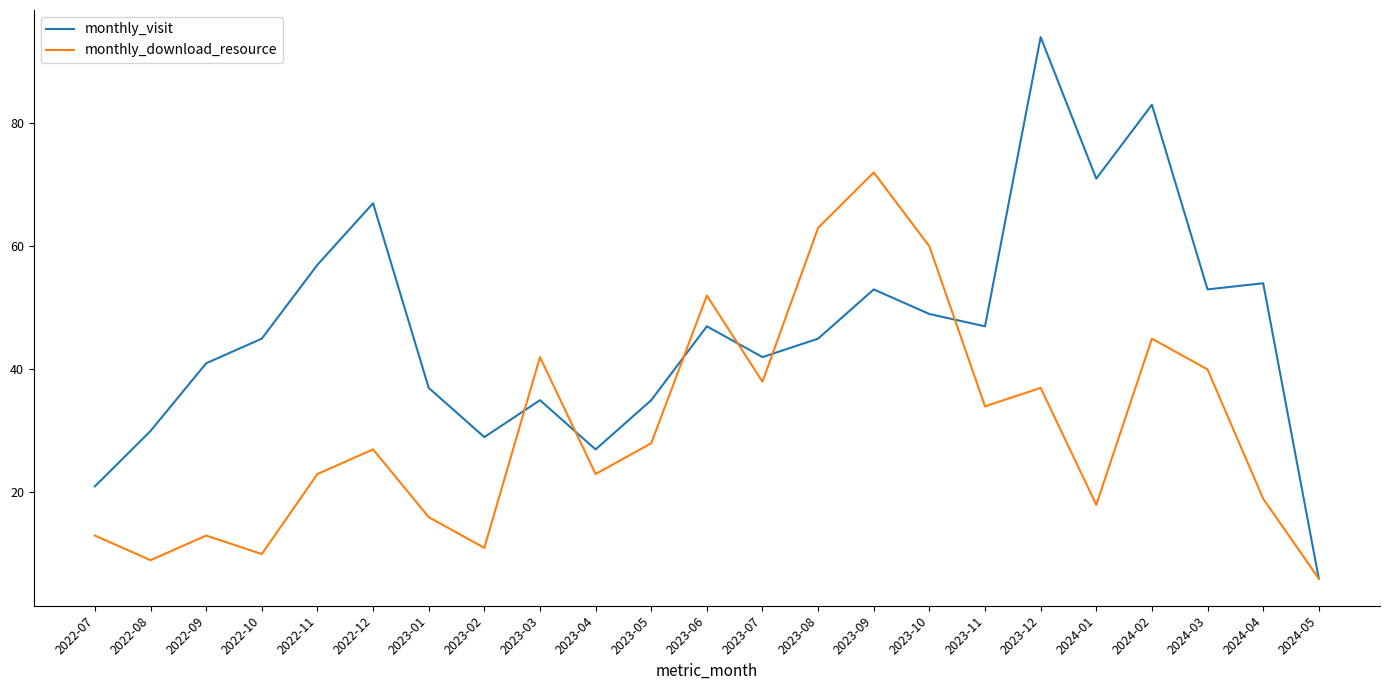

Reading left to right, extract all data points from this chart.

monthly_visit: 2022-07=21	2022-08=30	2022-09=41	2022-10=45	2022-11=57	2022-12=67	2023-01=37	2023-02=29	2023-03=35	2023-04=27	2023-05=35	2023-06=47	2023-07=42	2023-08=45	2023-09=53	2023-10=49	2023-11=47	2023-12=94	2024-01=71	2024-02=83	2024-03=53	2024-04=54	2024-05=6
monthly_download_resource: 2022-07=13	2022-08=9	2022-09=13	2022-10=10	2022-11=23	2022-12=27	2023-01=16	2023-02=11	2023-03=42	2023-04=23	2023-05=28	2023-06=52	2023-07=38	2023-08=63	2023-09=72	2023-10=60	2023-11=34	2023-12=37	2024-01=18	2024-02=45	2024-03=40	2024-04=19	2024-05=6